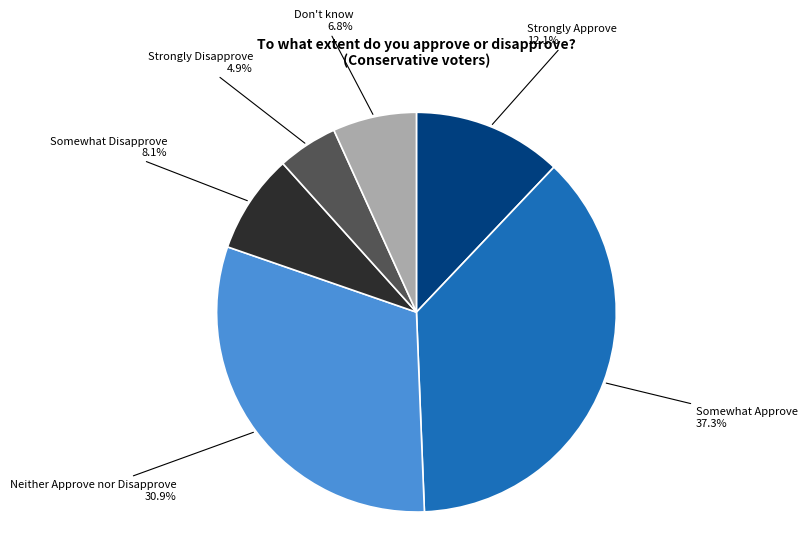

What percentage is NOT represented by Somewhat Approve?

62.7%